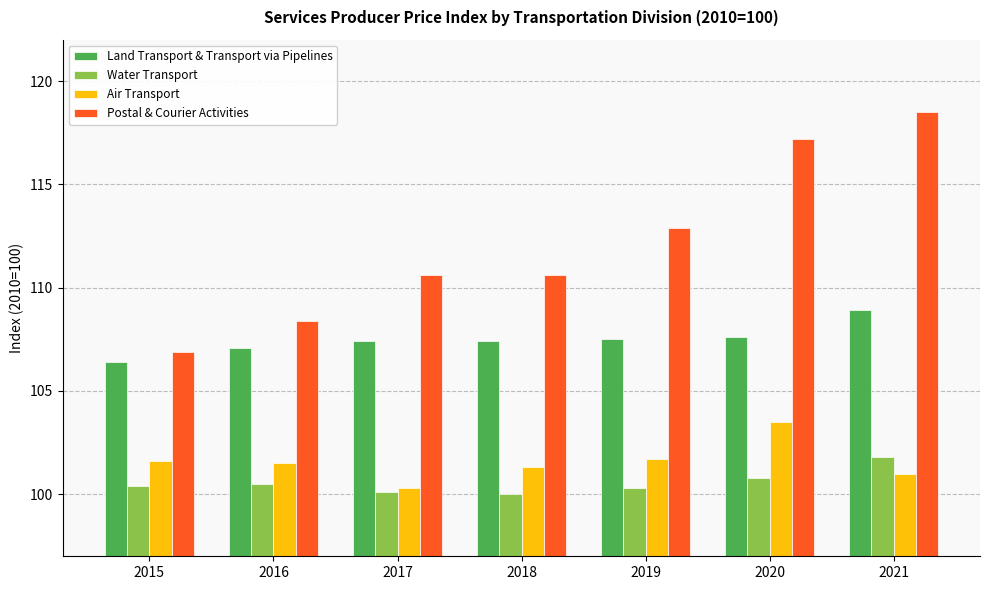

What is the maximum value shown in the chart?

118.5